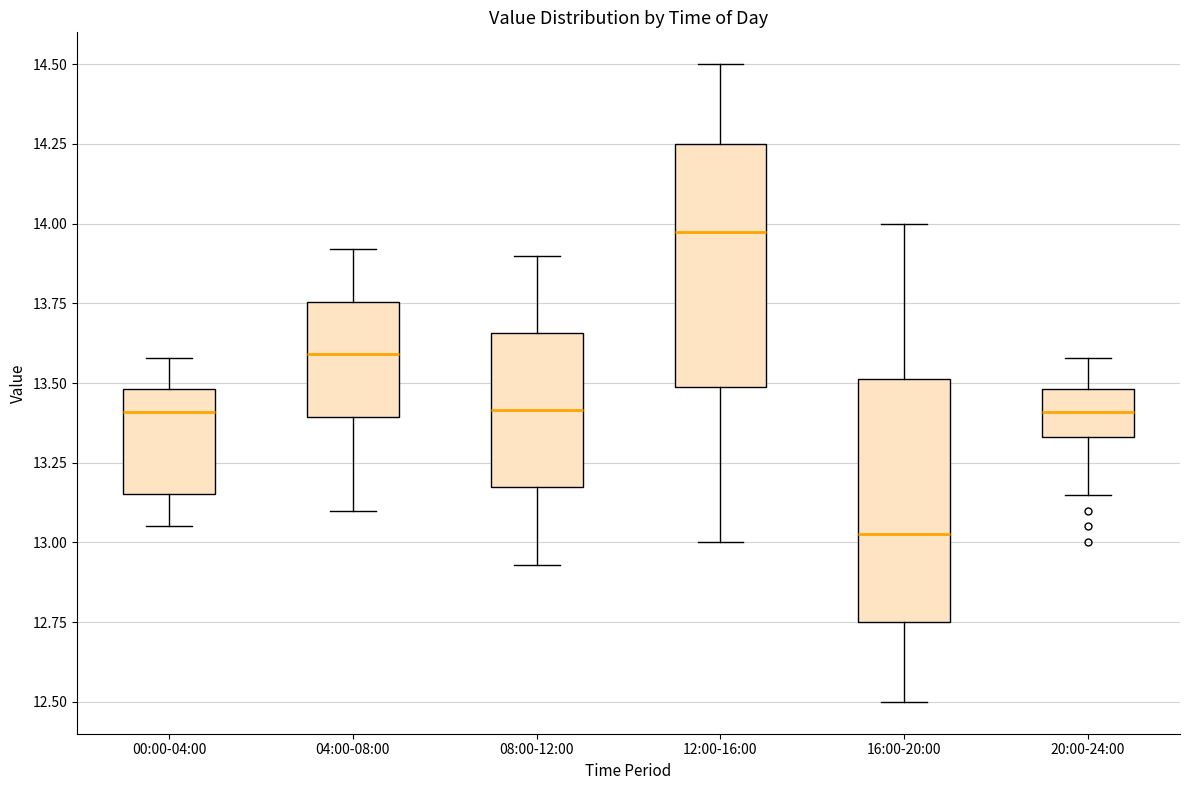

Reading left to right, read every box against the y-axis: the position of its median line, the range the box covers, and the ends of its whiskers. The values are not printed on the chart, so give them approximately, as read against the axis.

00:00-04:00: median 13.40, box 13.15 to 13.50, whiskers 13.05 to 13.60
04:00-08:00: median 13.60, box 13.40 to 13.75, whiskers 13.10 to 13.90
08:00-12:00: median 13.40, box 13.15 to 13.65, whiskers 12.95 to 13.90
12:00-16:00: median 14.00, box 13.50 to 14.25, whiskers 13.00 to 14.50
16:00-20:00: median 13.05, box 12.75 to 13.50, whiskers 12.50 to 14.00
20:00-24:00: median 13.40, box 13.35 to 13.50, whiskers 13.15 to 13.60